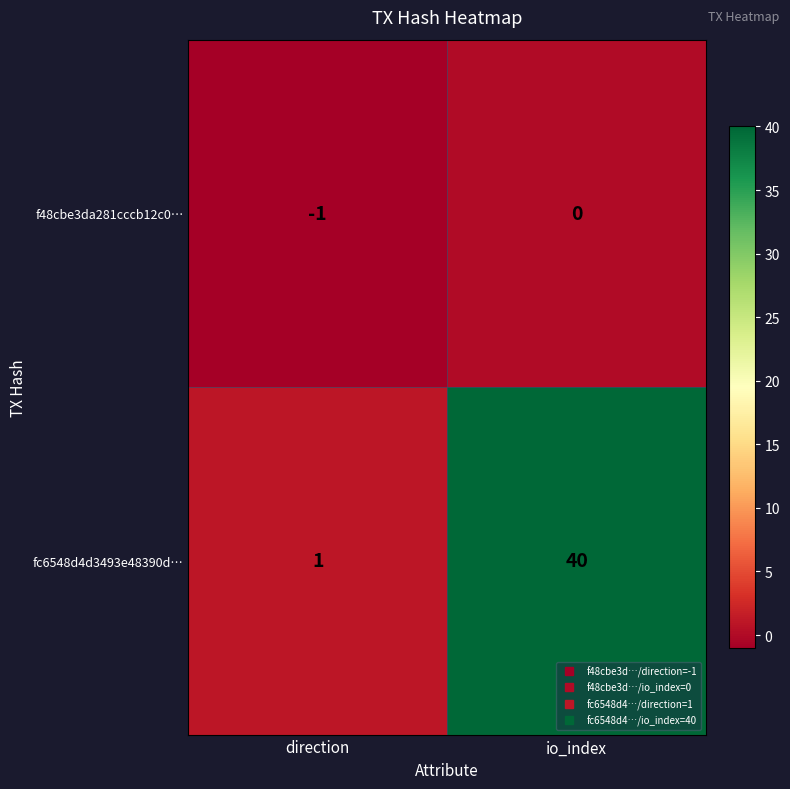

At io_index, list the series in order from largest to smallest.

fc6548d4d3493e48390d…, f48cbe3da281cccb12c0…